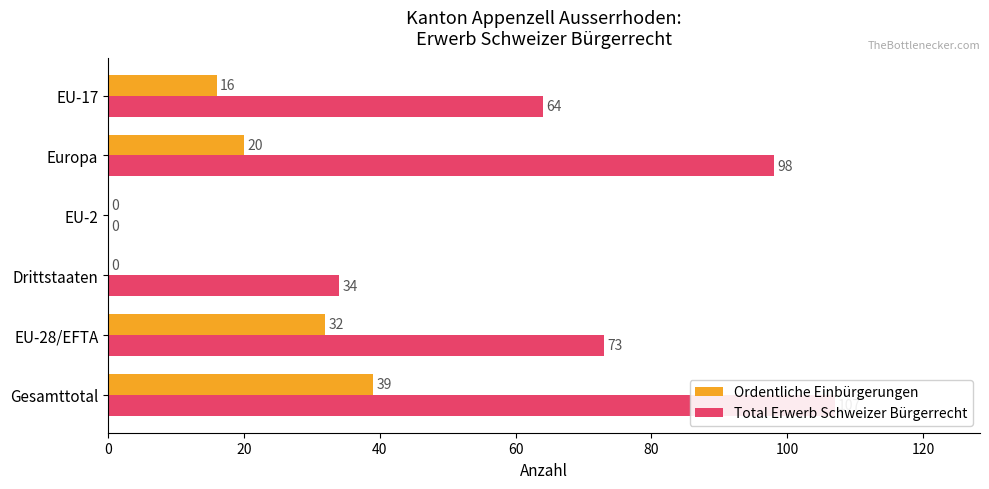

At EU-28/EFTA, list the series in order from largest to smallest.

Total Erwerb Schweizer Bürgerrecht, Ordentliche Einbürgerungen